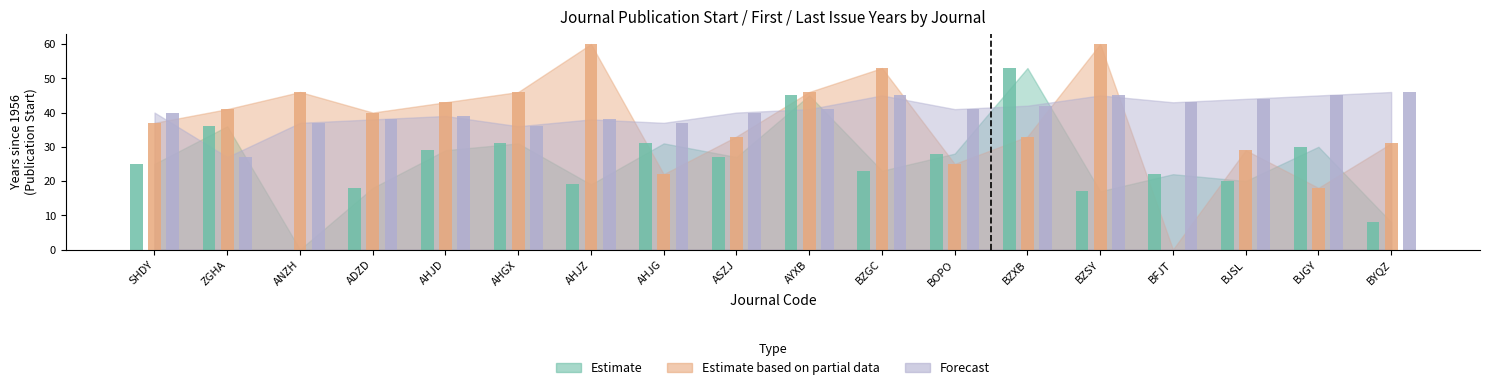

What is the sum of the Estimate values at BZGC and BZSY?

40